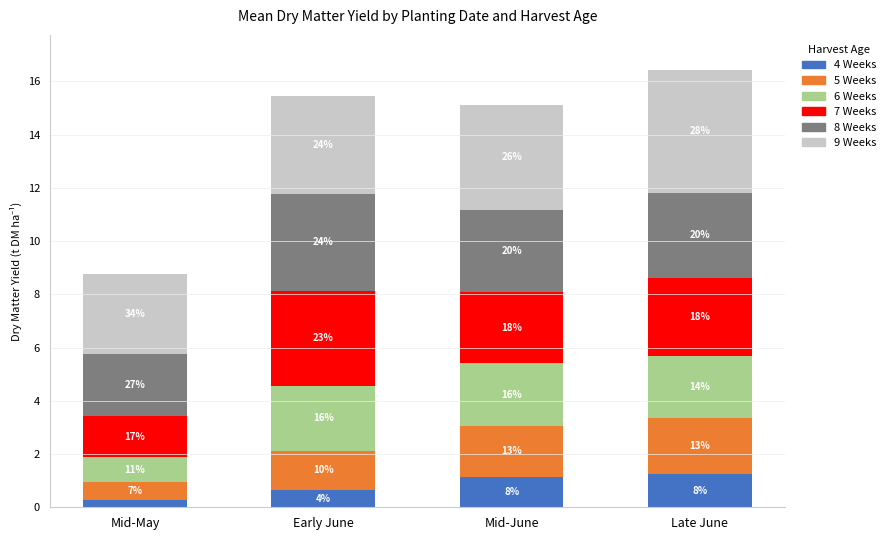

Which series has the largest total across all categories?

9 Weeks